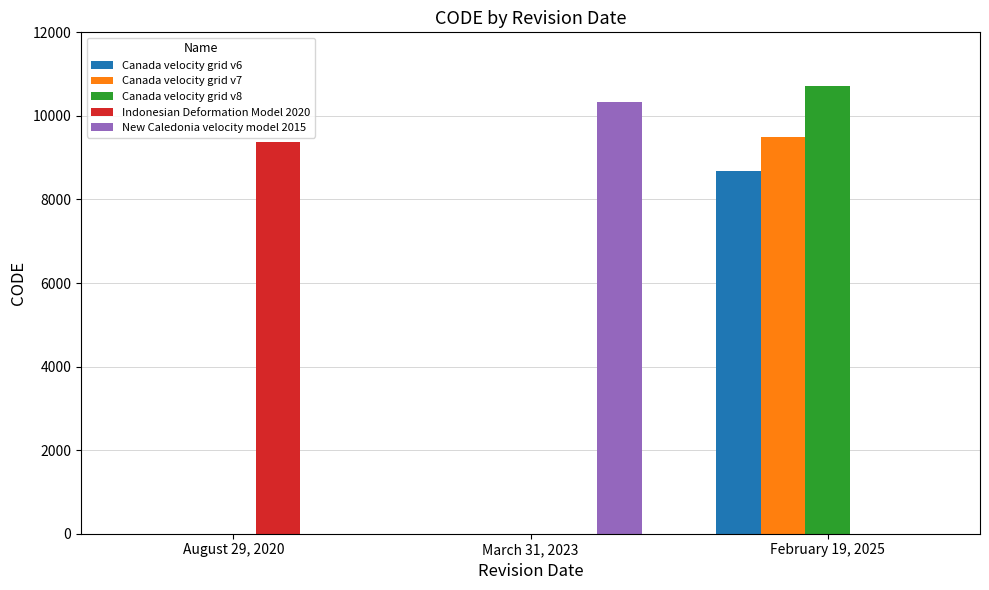

How many Canada velocity grid v7 values are between 0 and 9483?

3